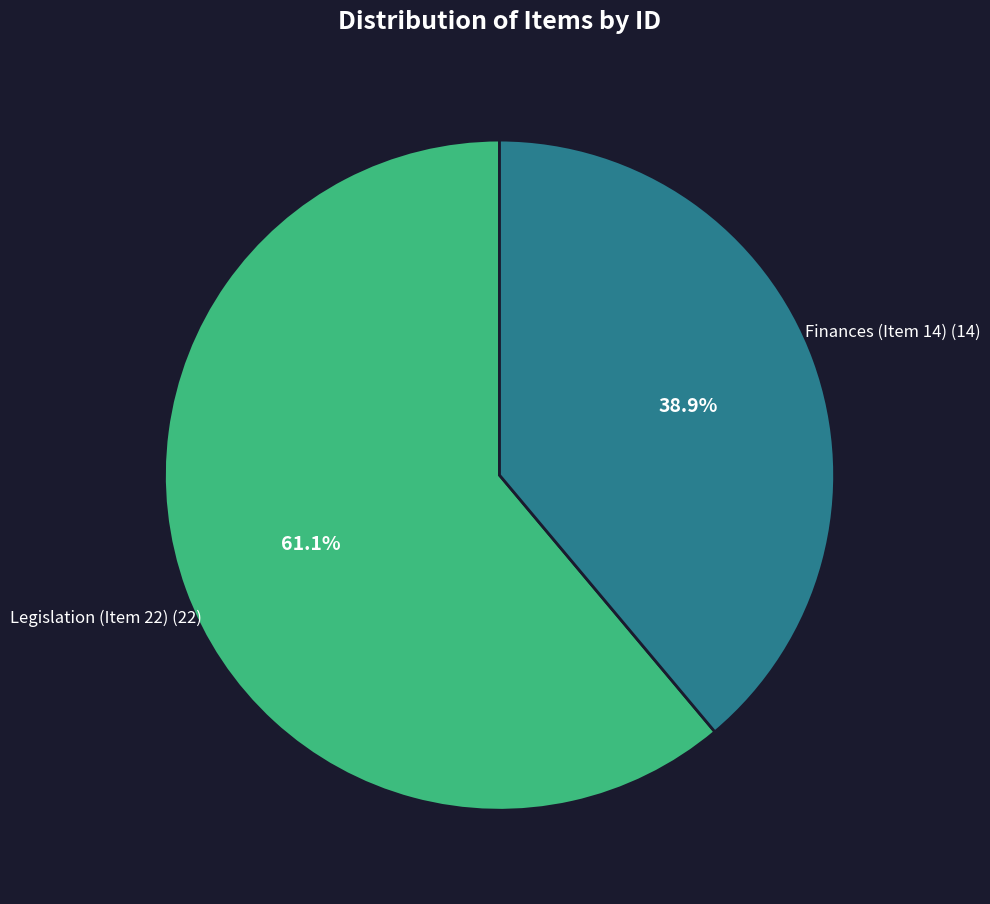

To the nearest percent, what portion does Legislation (Item 22) represent?

61%